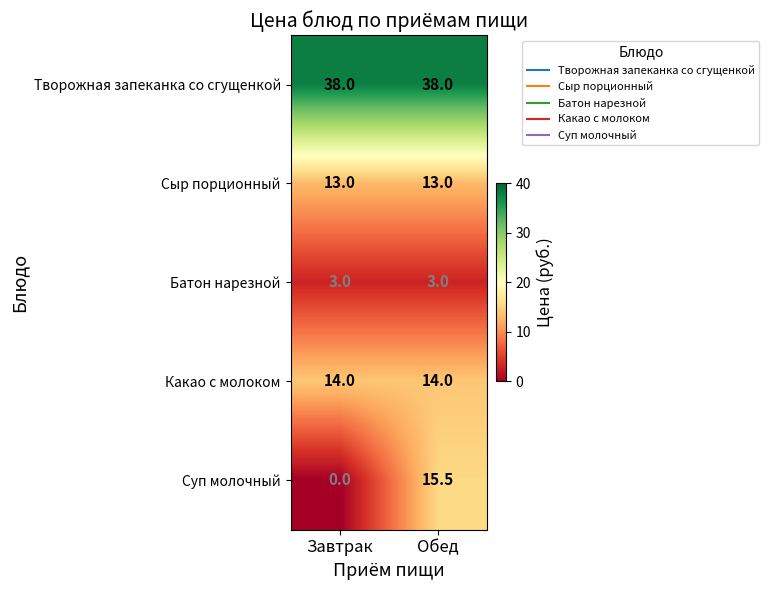

Rank the series at Обед from lowest to highest value.

Батон нарезной, Сыр порционный, Какао с молоком, Суп молочный, Творожная запеканка со сгущенкой